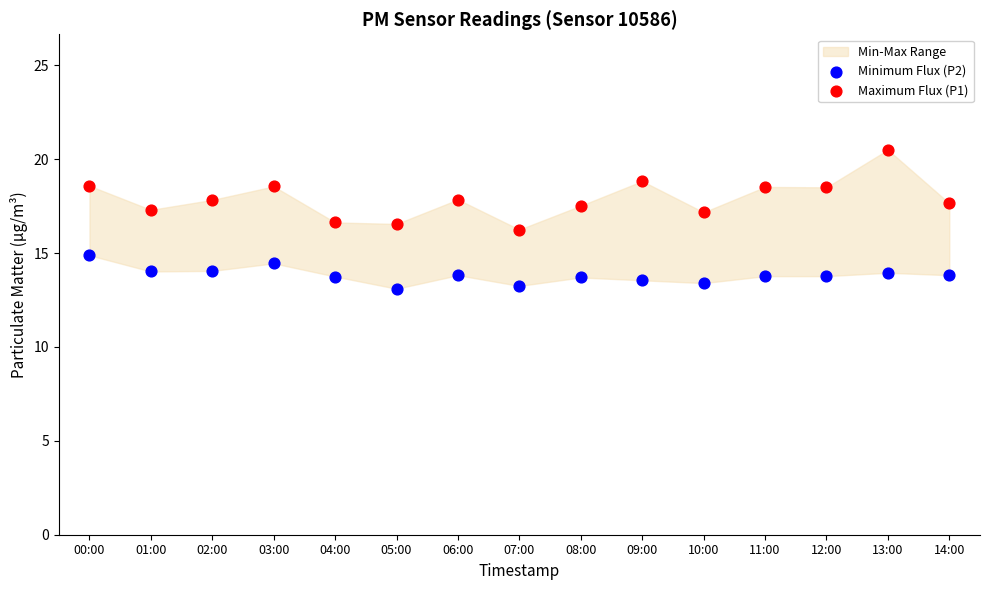

Which series has the largest Y range (max minus min)?

Maximum Flux (P1)